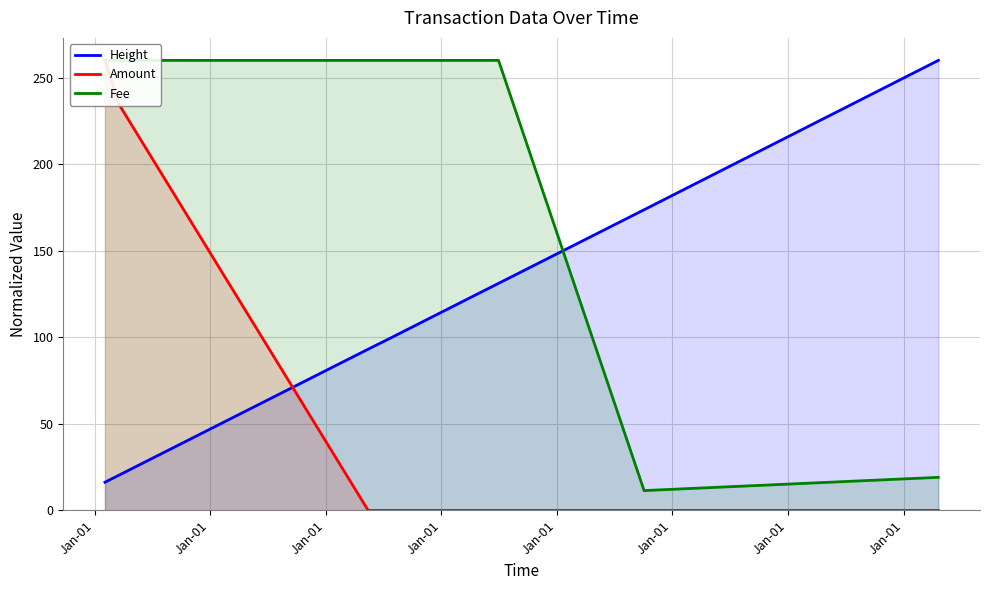

Does the chart display data point markers on the line(s)?

No